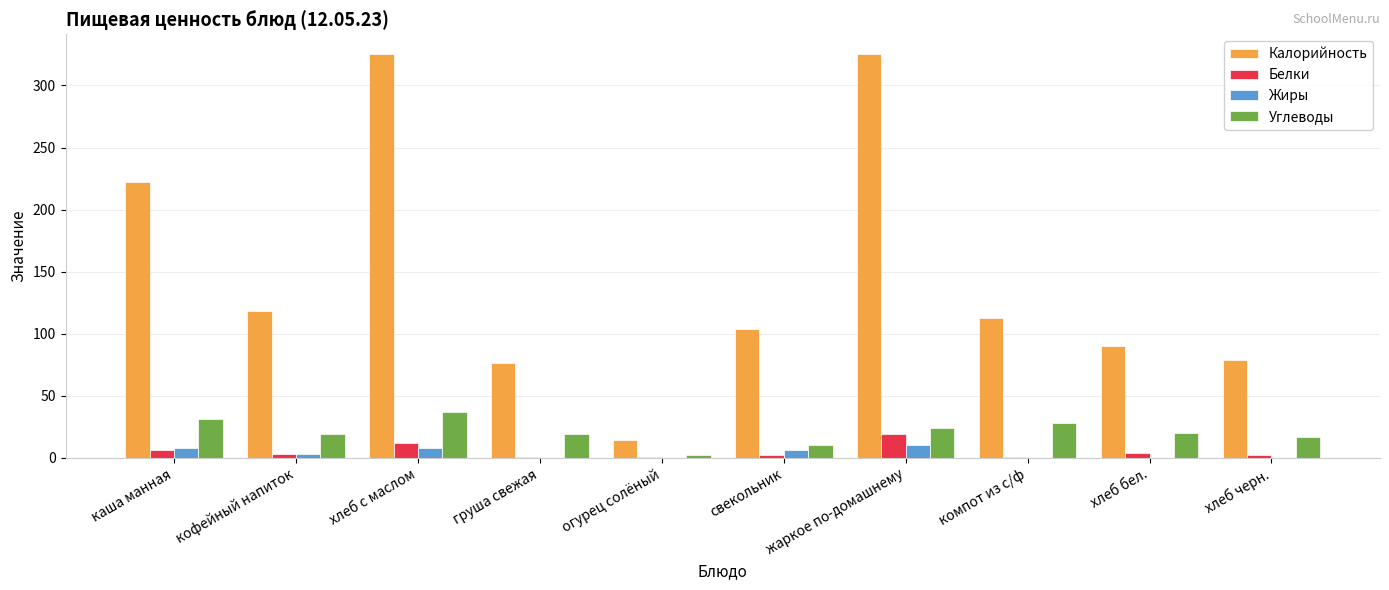

What is the average value of the Калорийность series?

147